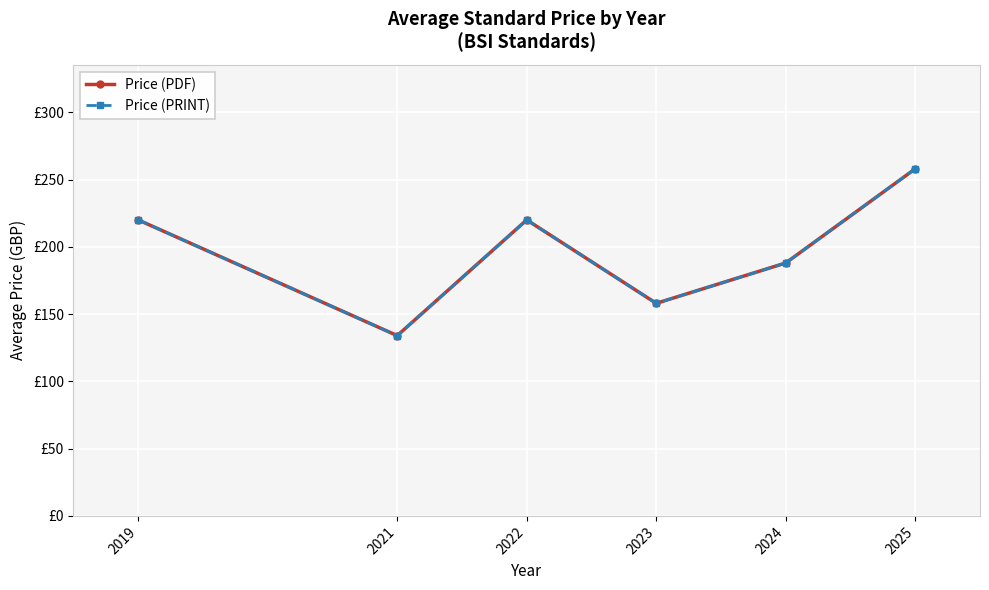

Does the chart have visible grid lines?

Yes